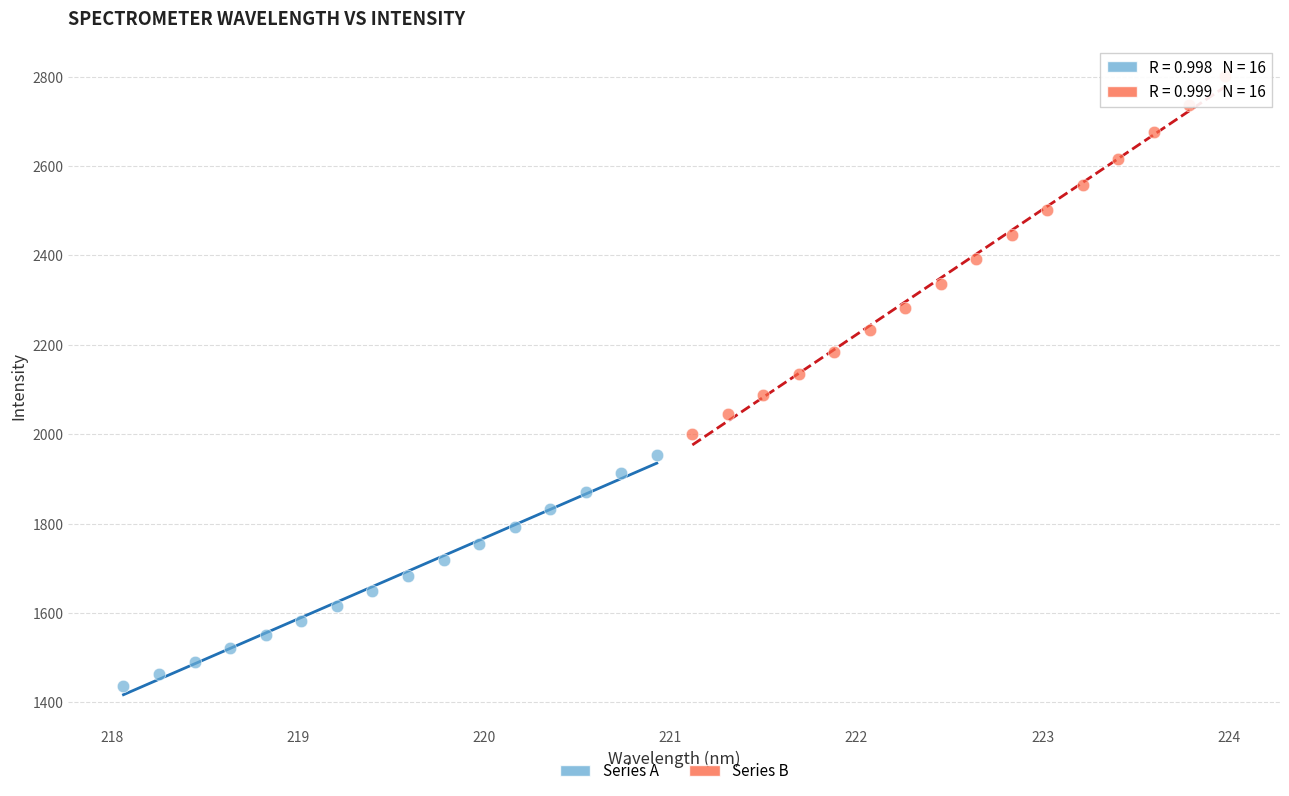

Which series contains the lowest Y value?

Series A